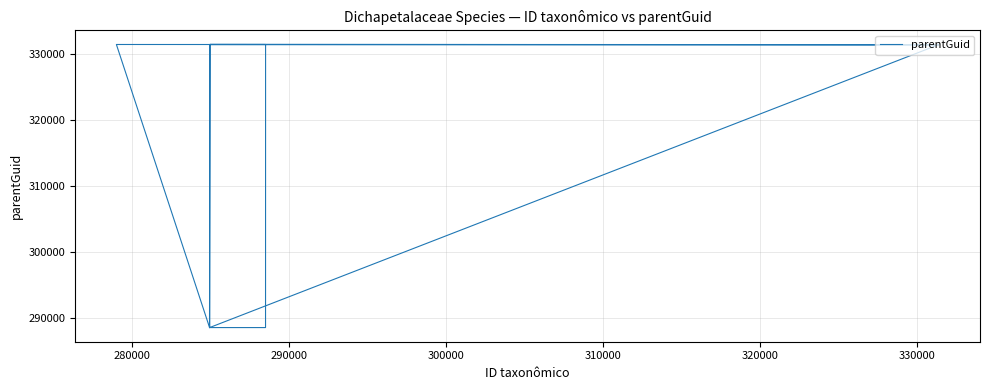

What is the smallest value displayed?

288509